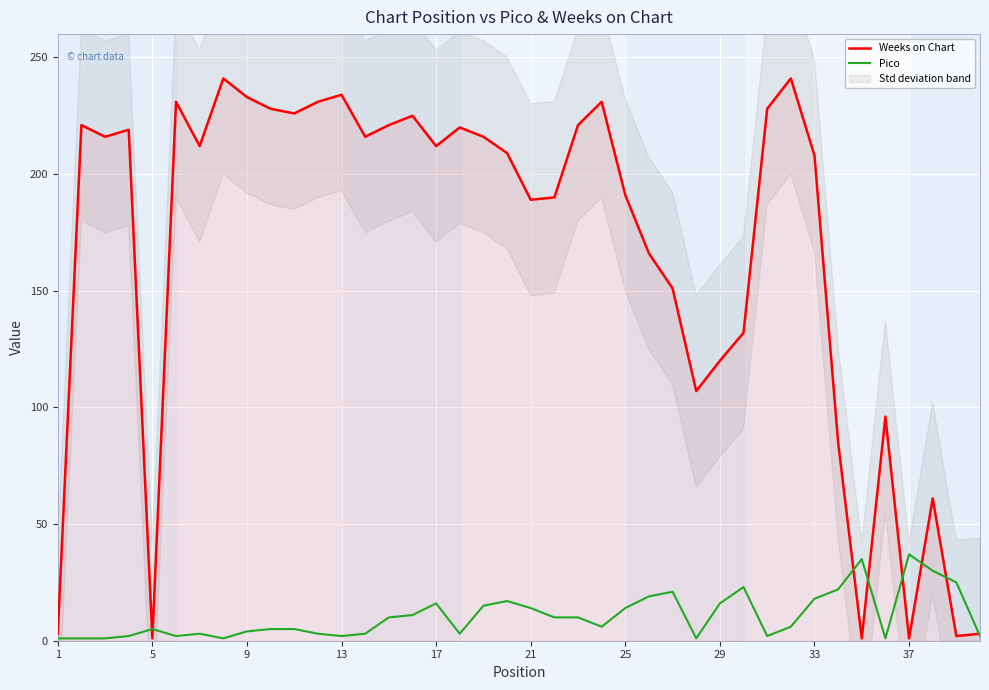

True or false: Pico has a value of 14 at 21.

True